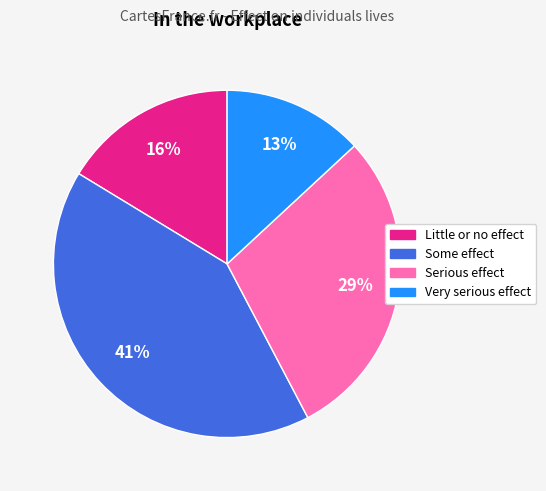

To the nearest percent, what percentage of the pie is Little or no effect?

16%